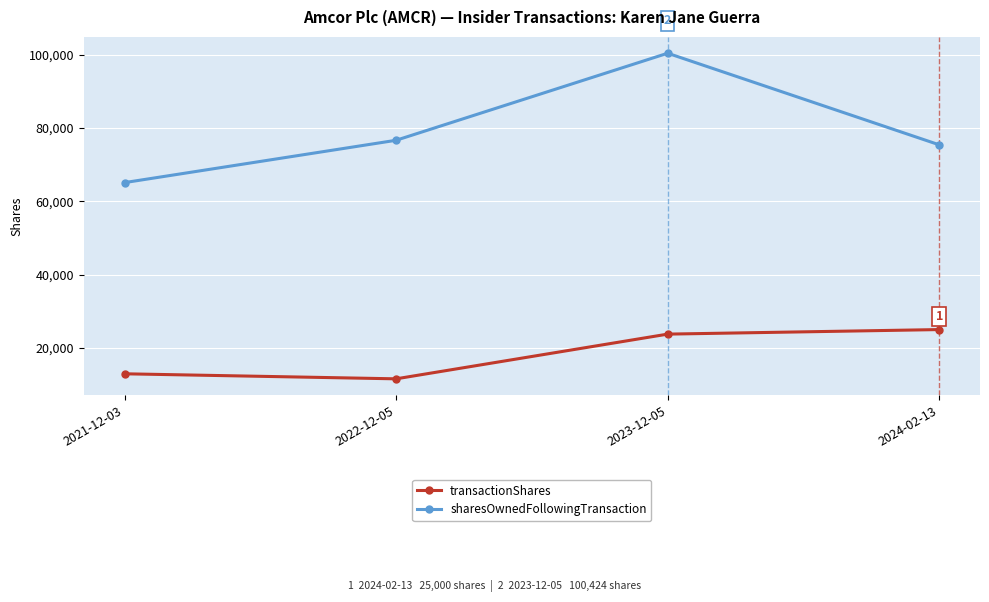

Is it true that transactionShares equals 23758 at 2023-12-05?

True